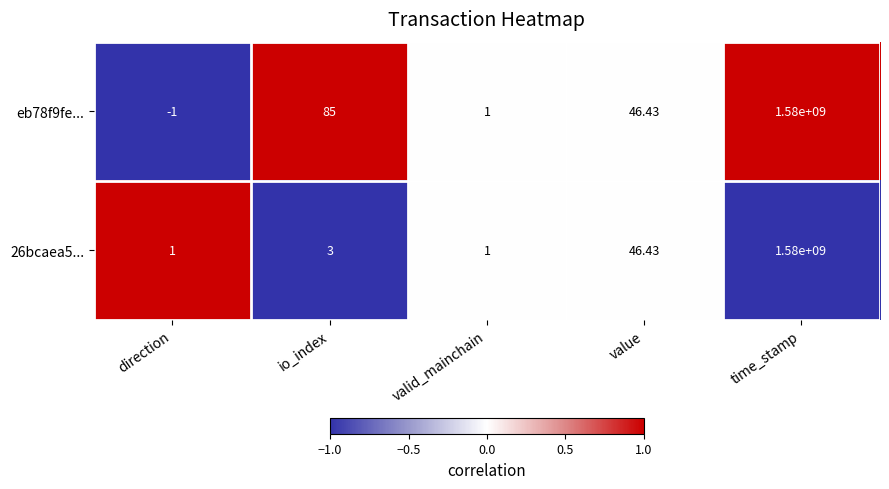

List the labels in order of eb78f9fe... value, largest first.

time_stamp, io_index, value, valid_mainchain, direction